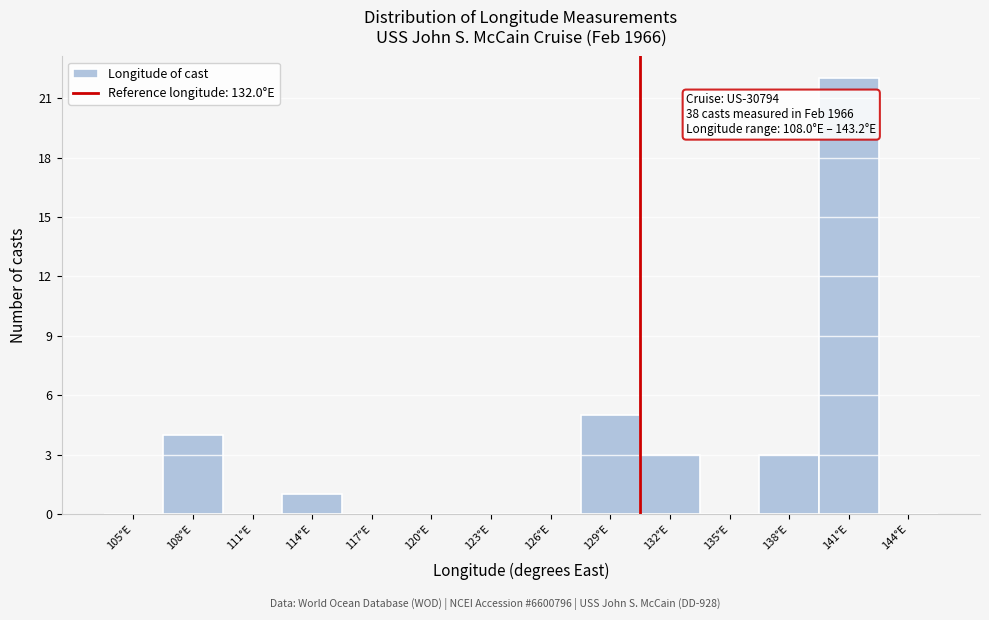

Reading right to left, what are all the values shown in this chart?

144°E=0	141°E=22	138°E=3	135°E=0	132°E=3	129°E=5	126°E=0	123°E=0	120°E=0	117°E=0	114°E=1	111°E=0	108°E=4	105°E=0